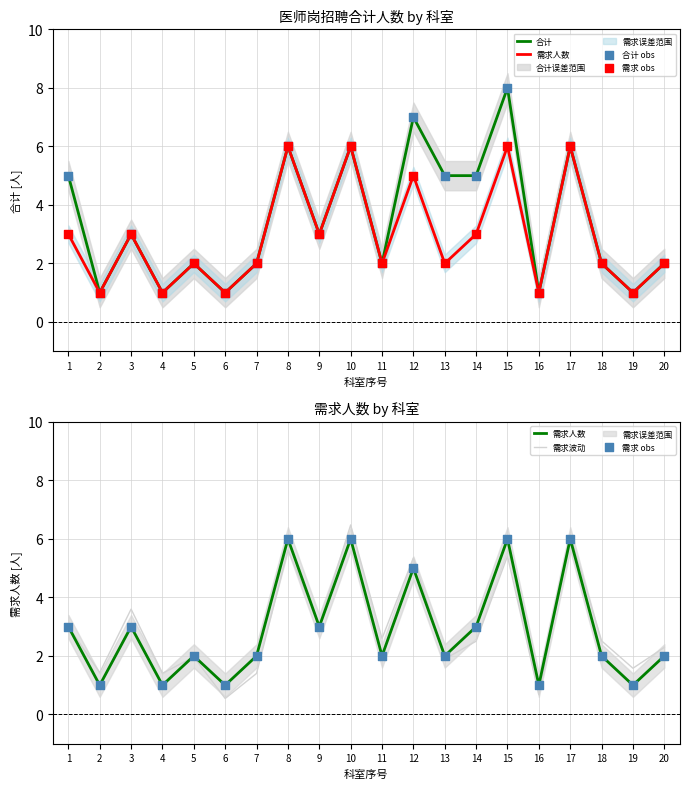

Which series reaches the minimum Y coordinate?

需求波动